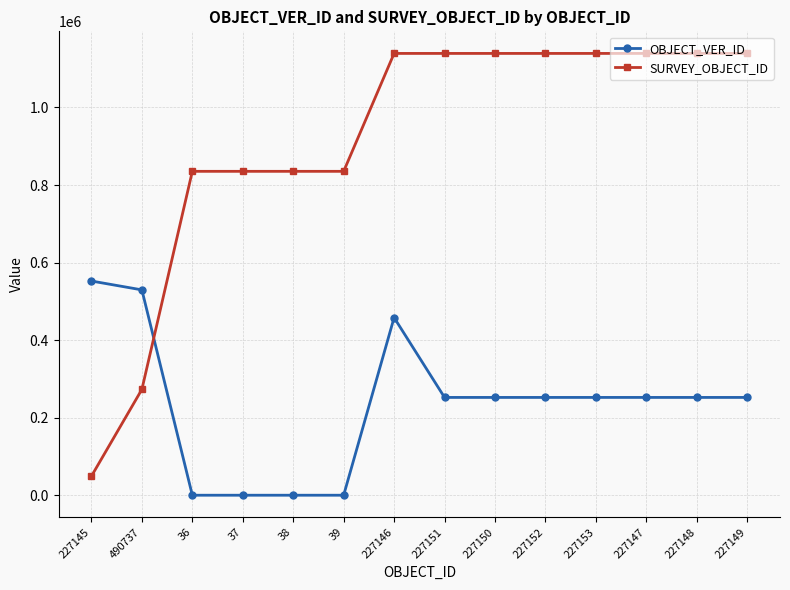

What is the minimum value shown in the chart?

435